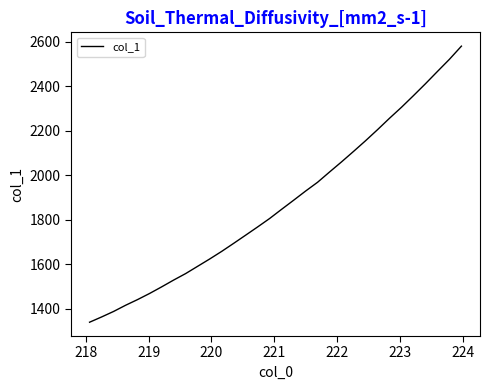

What is the smallest value displayed?

1340.6